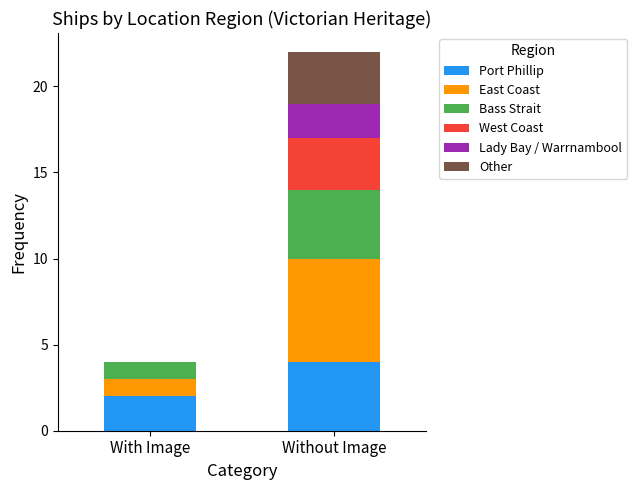

Is it true that Port Phillip equals 2 at Without Image?

False